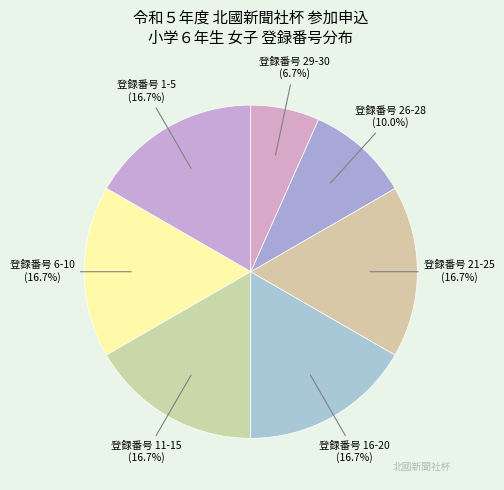

Approximately how many times larger is the value at 登録番号 11-15 compared to 登録番号 21-25?

1.0